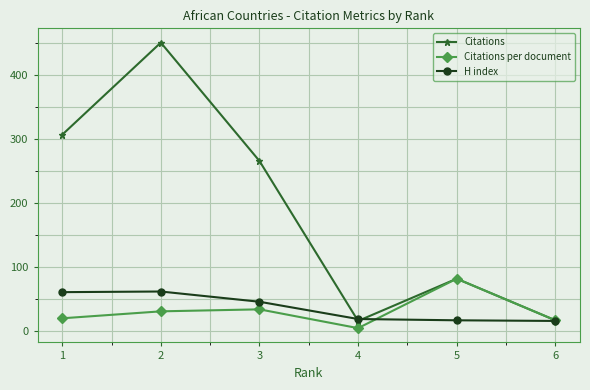

Which series changed the most between 2 and 3?

Citations